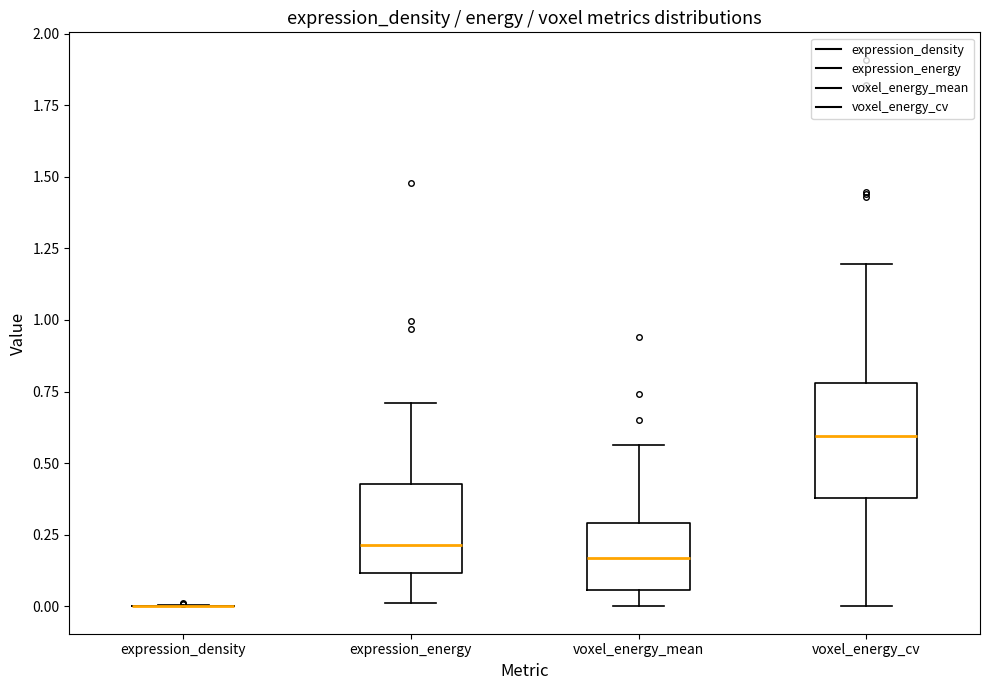

Reading left to right, read every box against the y-axis: the position of its median line, the range the box covers, and the ends of its whiskers. The values are not printed on the chart, so give them approximately, as read against the axis.

expression_density: box collapsed to a line at 0.00, whiskers 0.00 to 0.00
expression_energy: median 0.20, box 0.10 to 0.45, whiskers 0.00 to 0.70
voxel_energy_mean: median 0.15, box 0.05 to 0.30, whiskers 0.00 to 0.55
voxel_energy_cv: median 0.60, box 0.40 to 0.80, whiskers 0.00 to 1.20